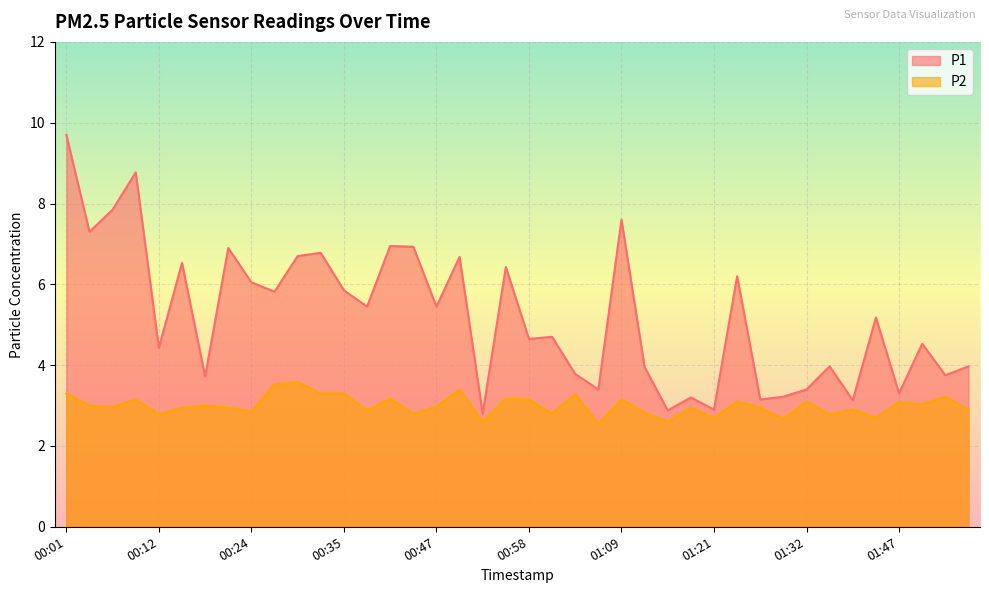

What is the sum of all P2 values?

120.1